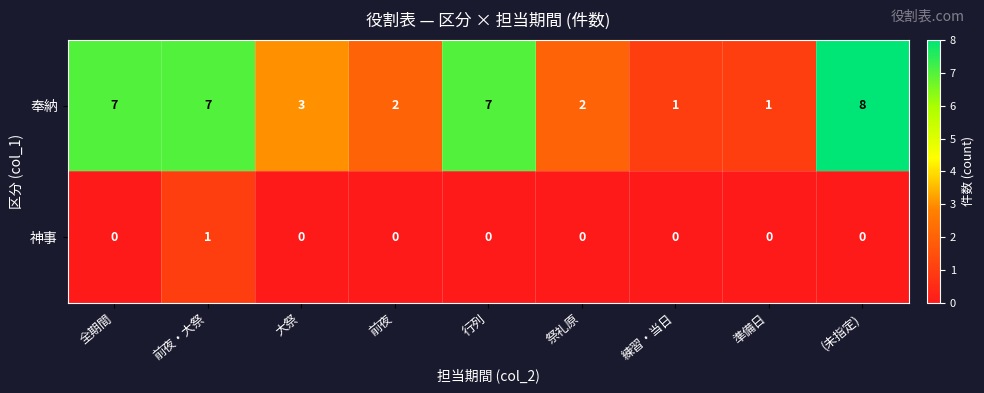

Count the 奉納 values in the range 2 to 7.

6